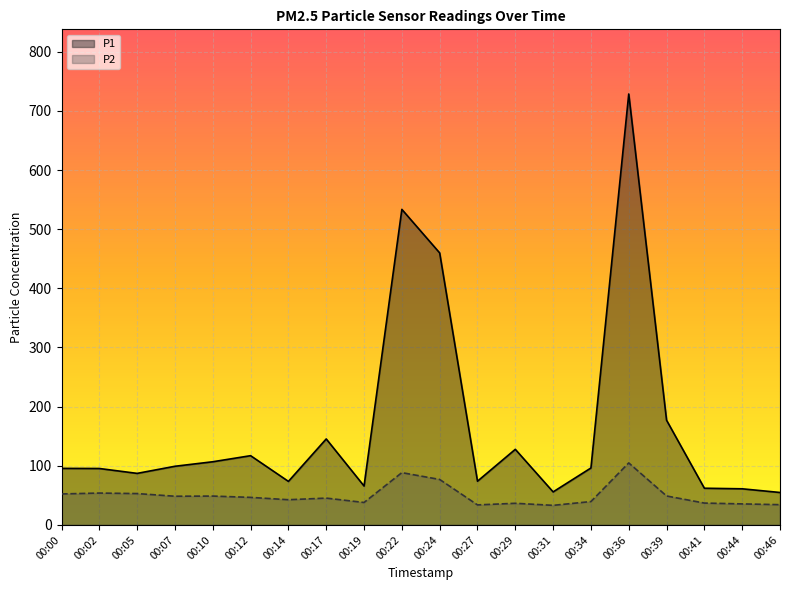

What is the approximate value of P1 at 00:19?

65.8